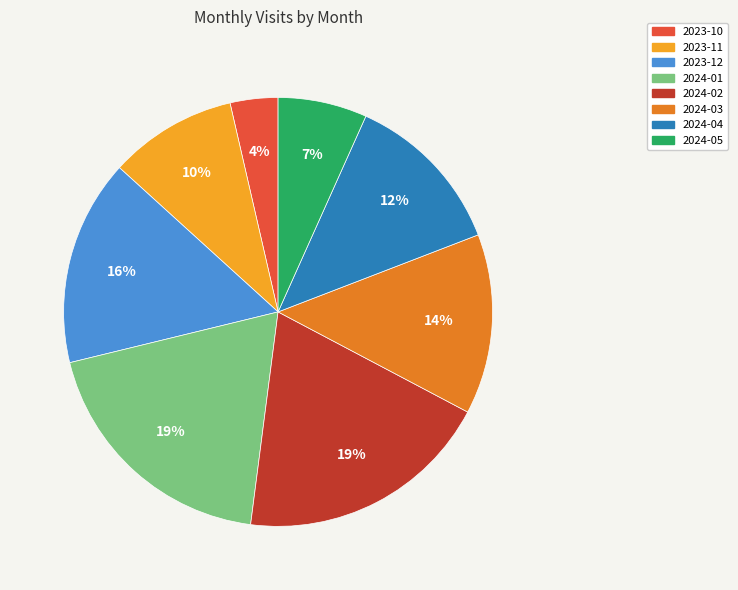

Does 2023-10 represent more than half of the total?

No